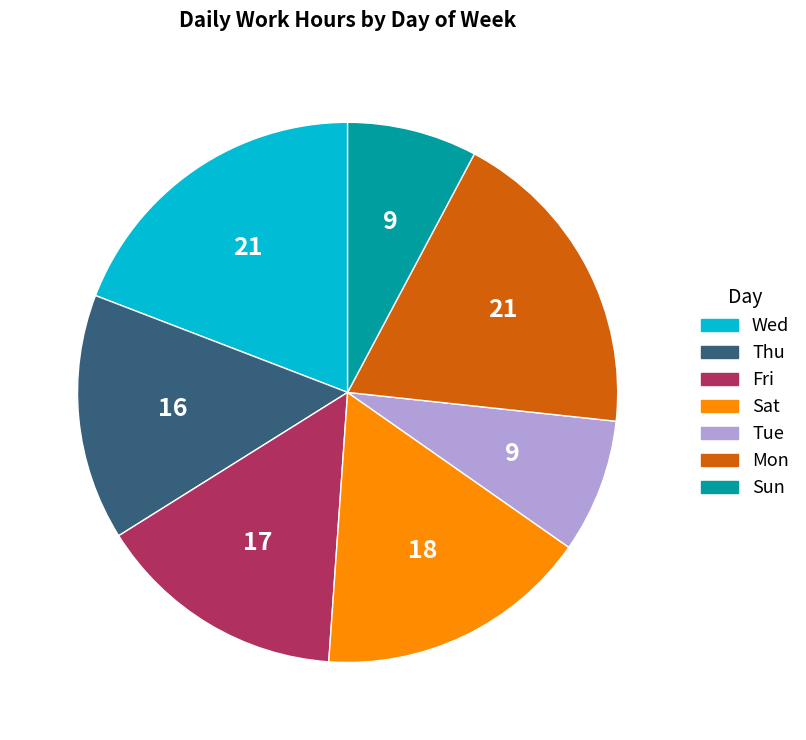

Do Fri and Tue together represent more than half of the pie?

No